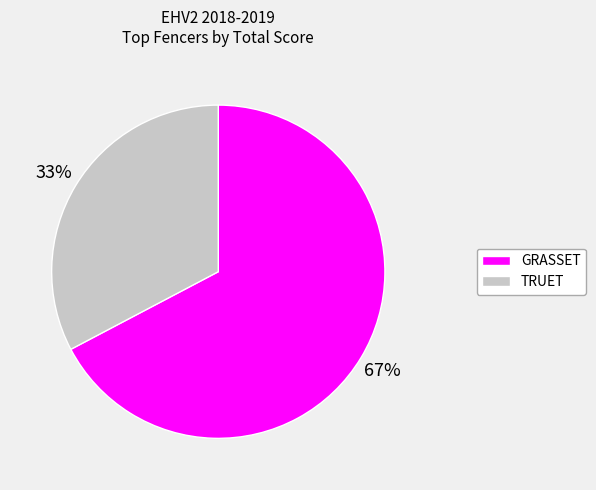

To the nearest percent, what is the average slice percentage?

50%